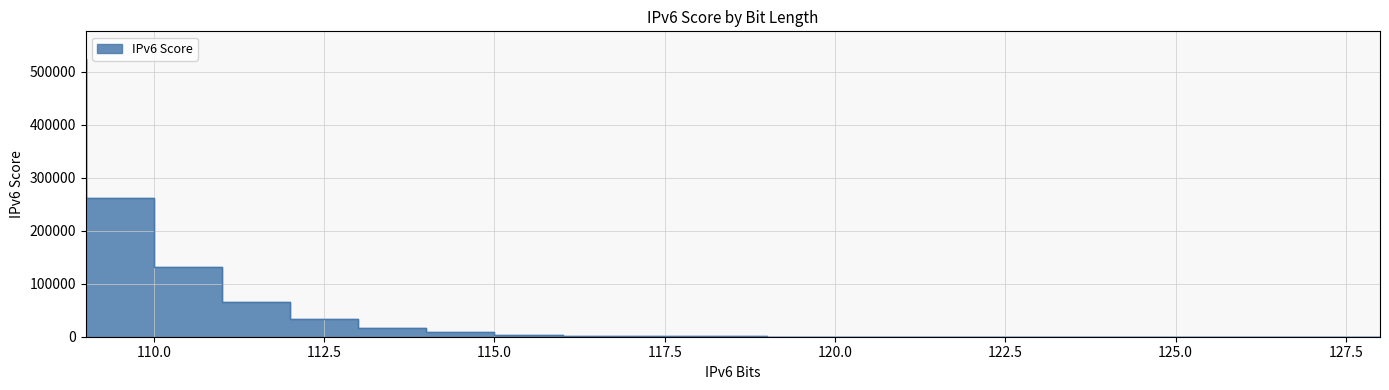

How many distinct data groups are displayed?

1